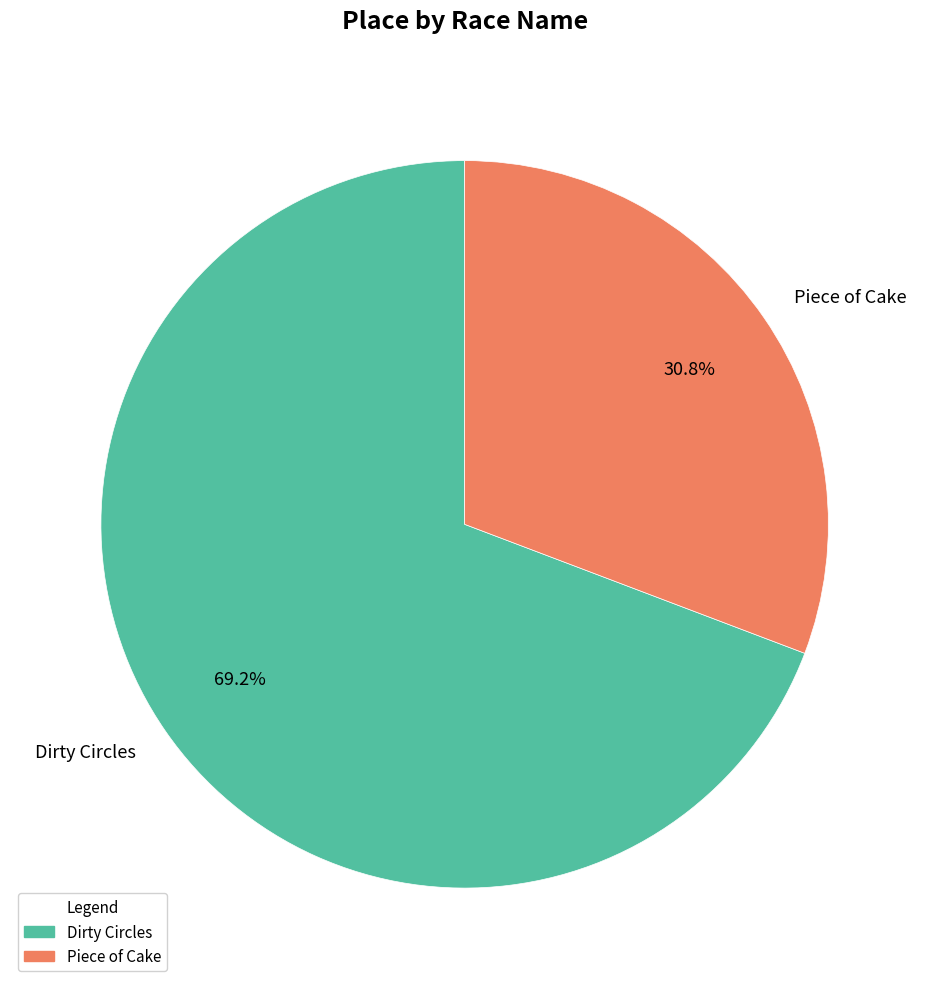

Rank the categories by value from lowest to highest.

Piece of Cake, Dirty Circles